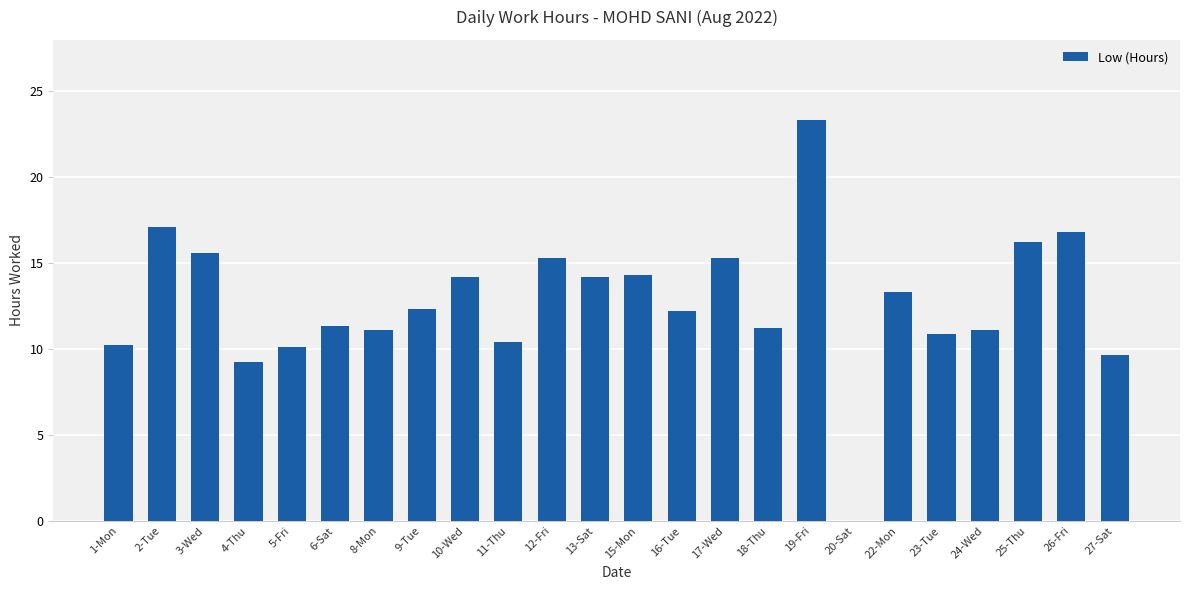

What is the sum of all values?

305.6